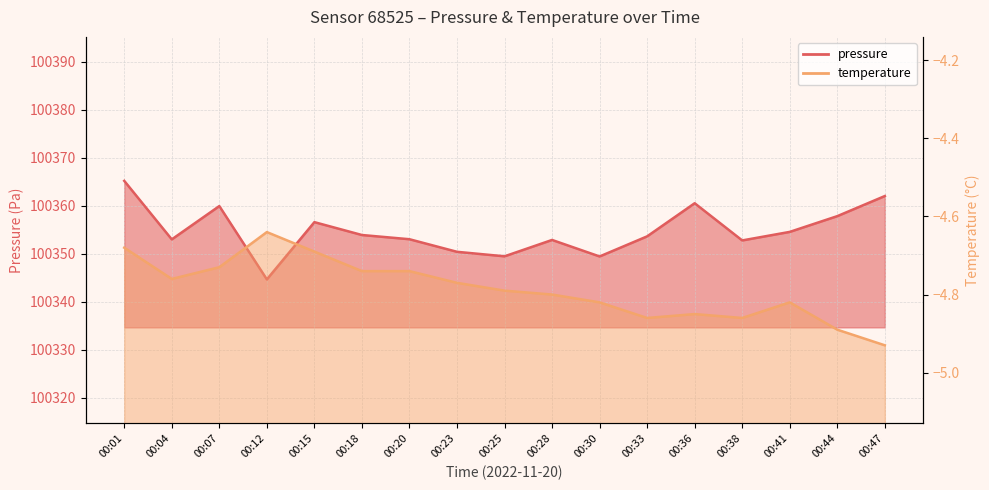

What is the difference between the temperature values at 00:07 and 00:33?

0.1